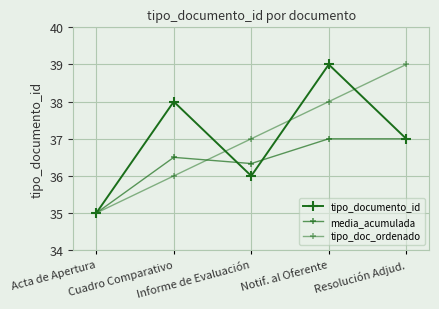

Which series has the widest spread of values?

tipo_documento_id